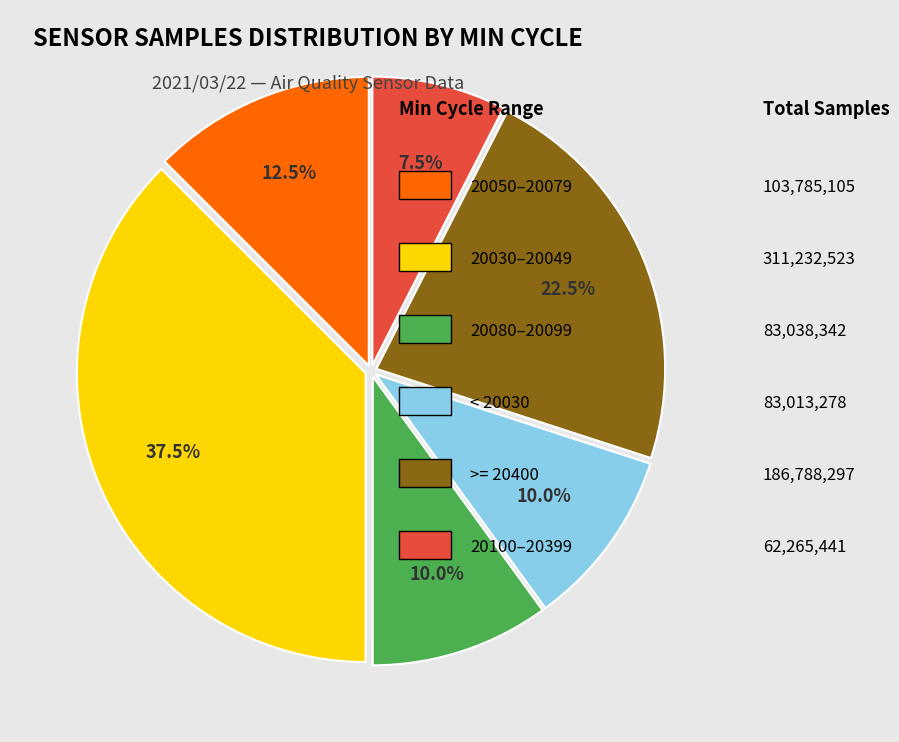

Is there any slice that represents more than half of the pie?

No